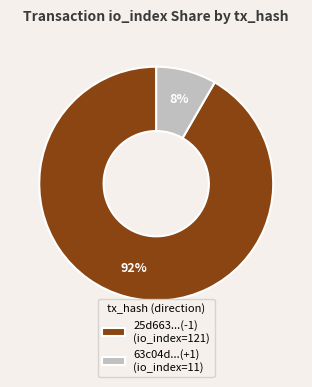

Which category has the biggest portion of the pie?

25d663...(-1) (io_index=121)